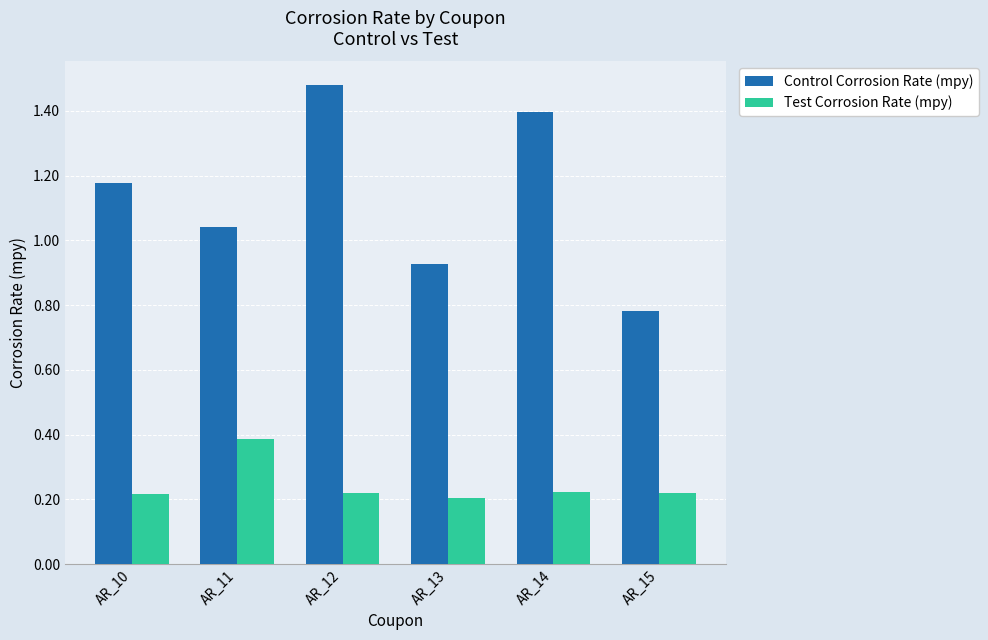

At which category is the sum across all series the highest?

AR_12